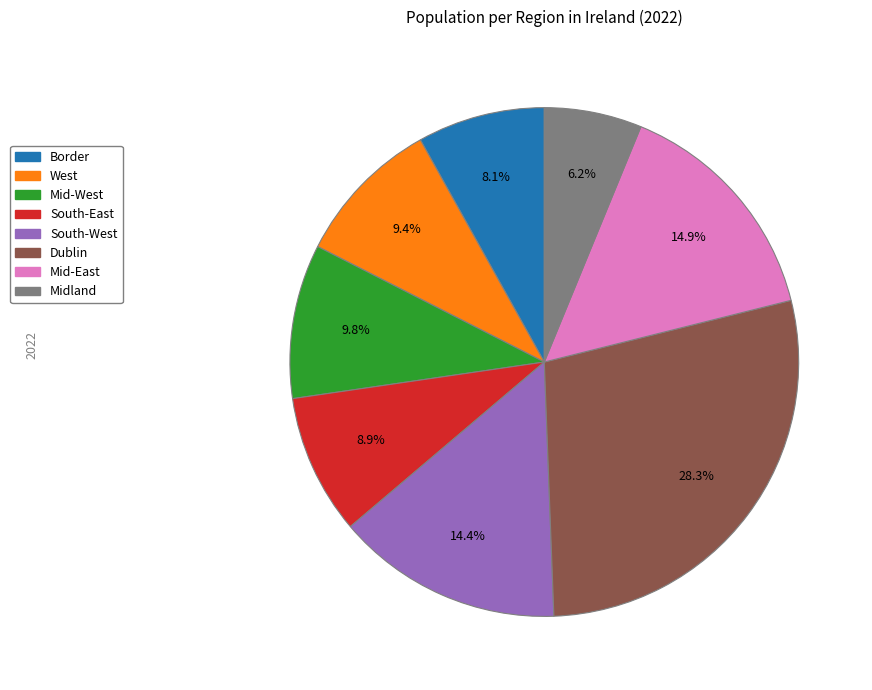

Count the number of slices in the pie.

8